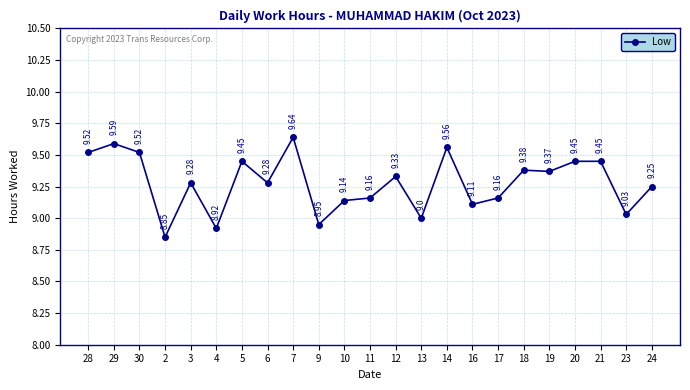

How many series are shown in this chart?

1